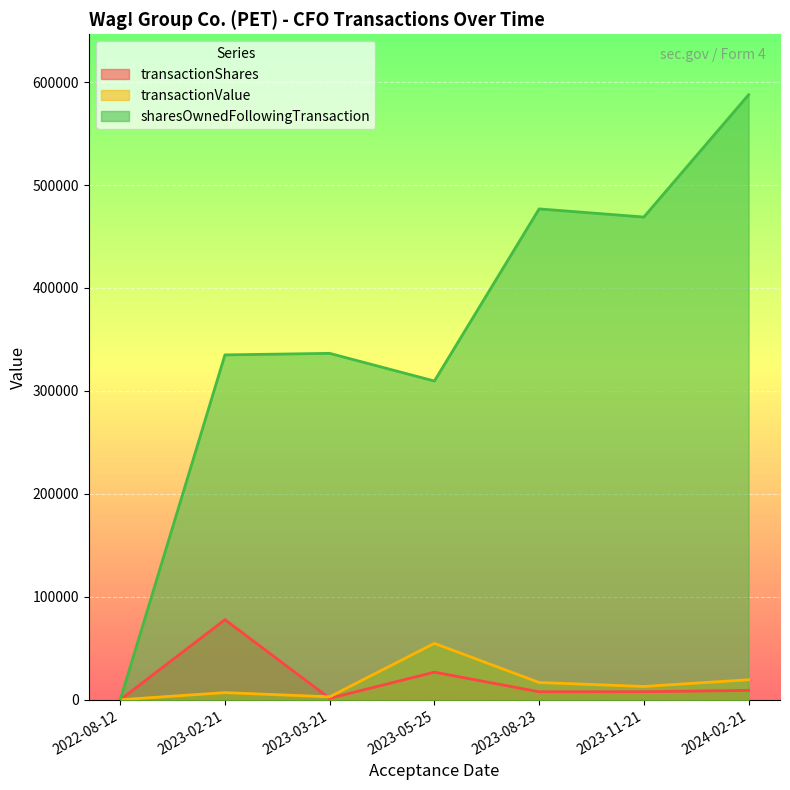

True or false: transactionShares and sharesOwnedFollowingTransaction cross at least once.

False